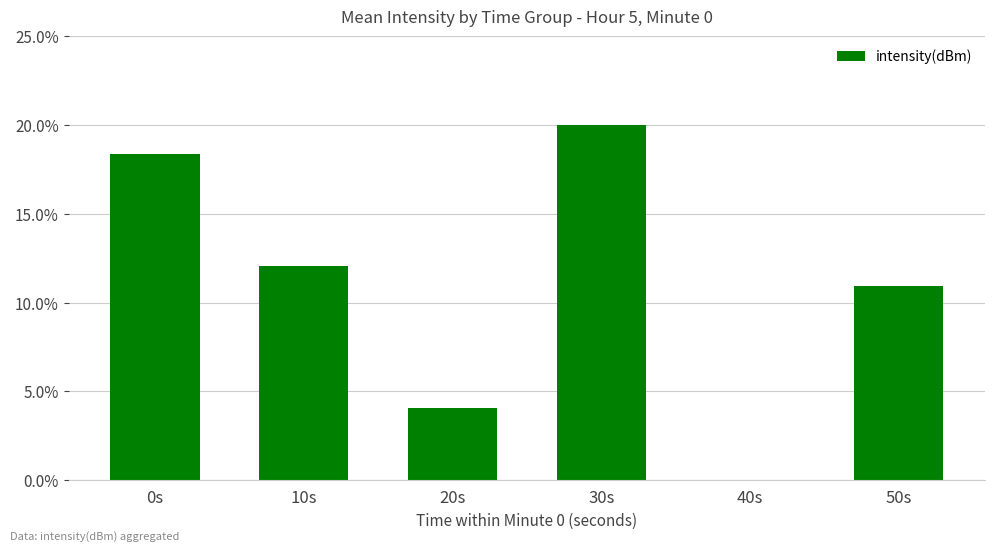

Reading right to left, transcribe all the data shown in this chart.

11.0	0.0	20.0	4.1	12.1	18.4